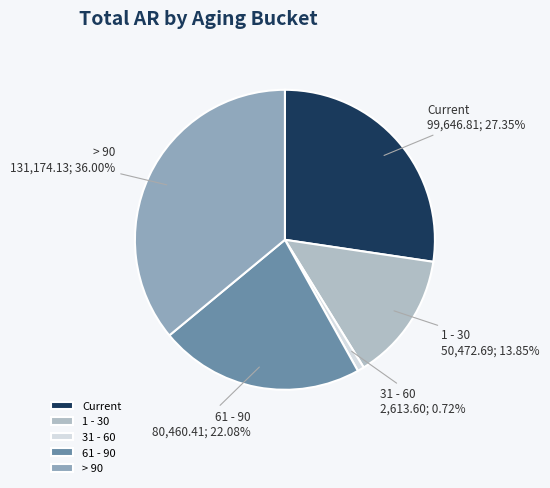

How many segments does this pie chart have?

5